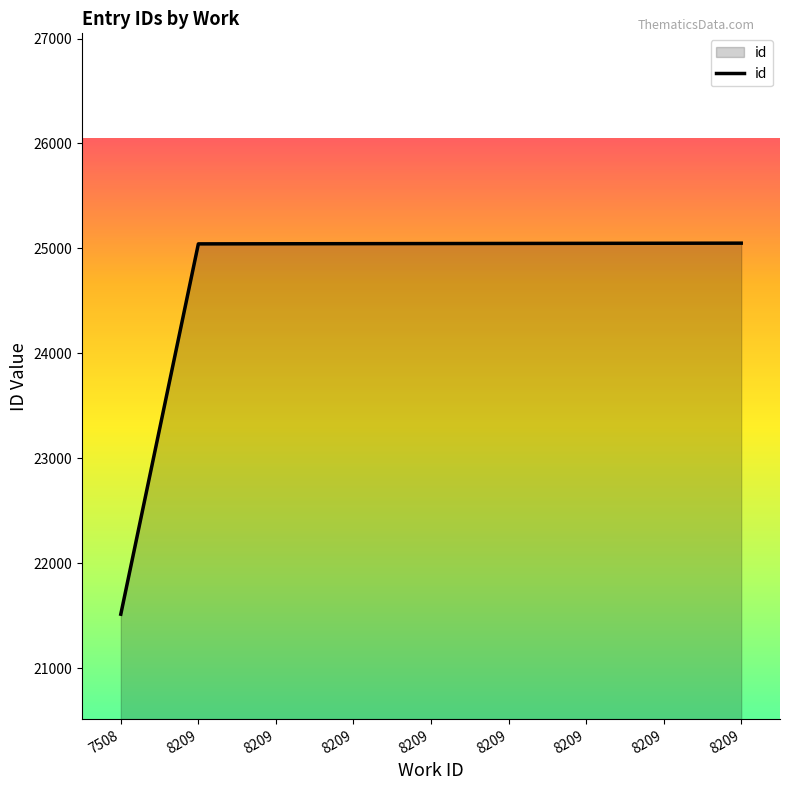

What is the approximate value at 8209, to the nearest 50?

25050